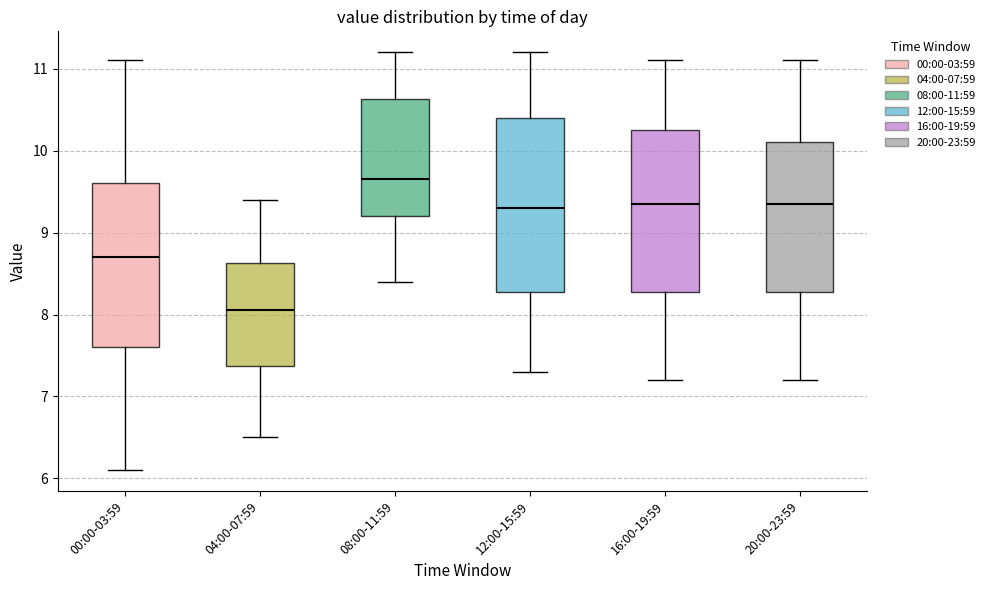

Reading left to right, read every box against the y-axis: the position of its median line, the range the box covers, and the ends of its whiskers. The values are not printed on the chart, so give them approximately, as read against the axis.

00:00-03:59: median 8.7, box 7.6 to 9.6, whiskers 6.1 to 11.1
04:00-07:59: median 8.1, box 7.4 to 8.6, whiskers 6.5 to 9.4
08:00-11:59: median 9.7, box 9.2 to 10.6, whiskers 8.4 to 11.2
12:00-15:59: median 9.3, box 8.3 to 10.4, whiskers 7.3 to 11.2
16:00-19:59: median 9.4, box 8.3 to 10.3, whiskers 7.2 to 11.1
20:00-23:59: median 9.4, box 8.3 to 10.1, whiskers 7.2 to 11.1